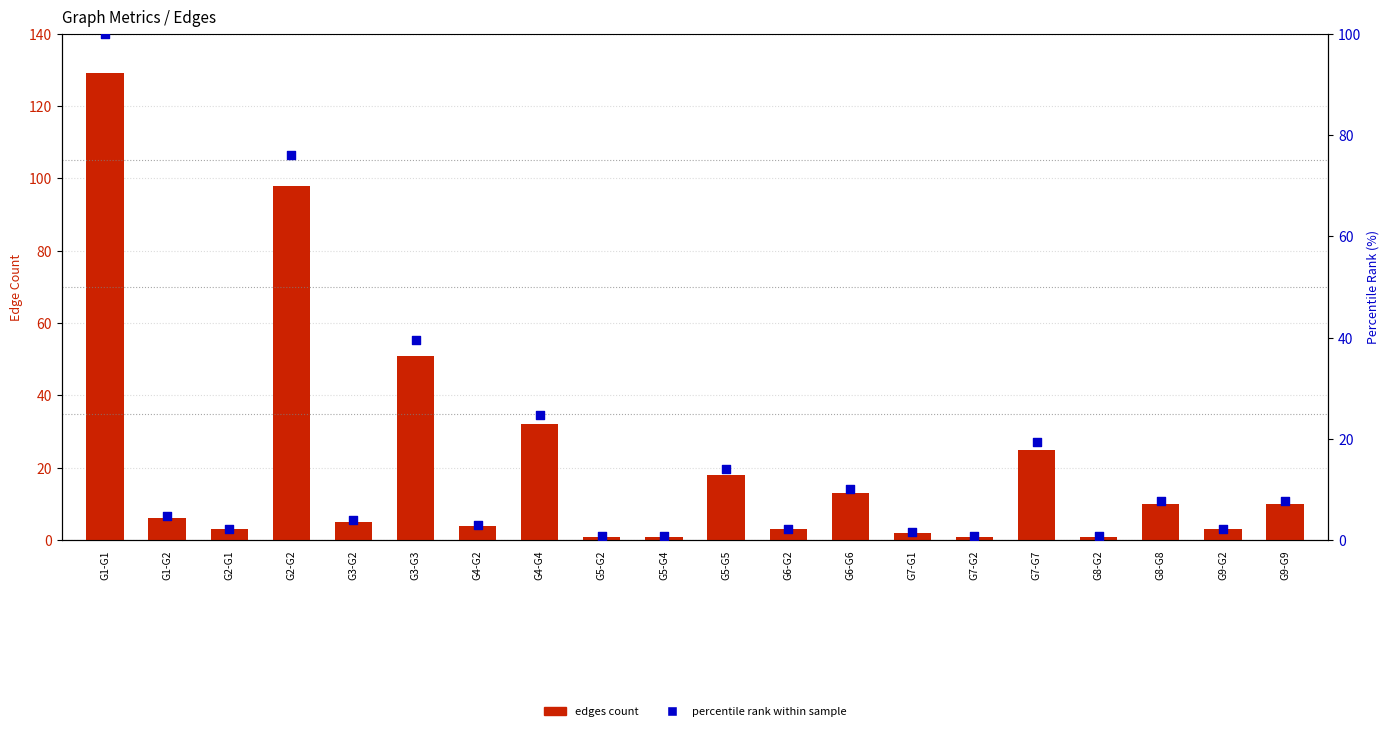

Which series contains the lowest Y value?

percentile rank within sample